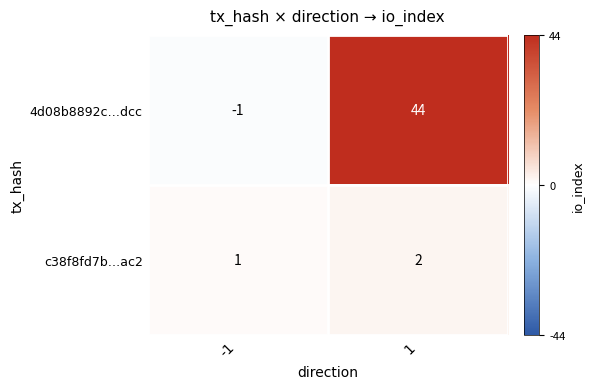

What is the difference between the maximum and minimum values in the 4d08b8892c…dcc series?

45